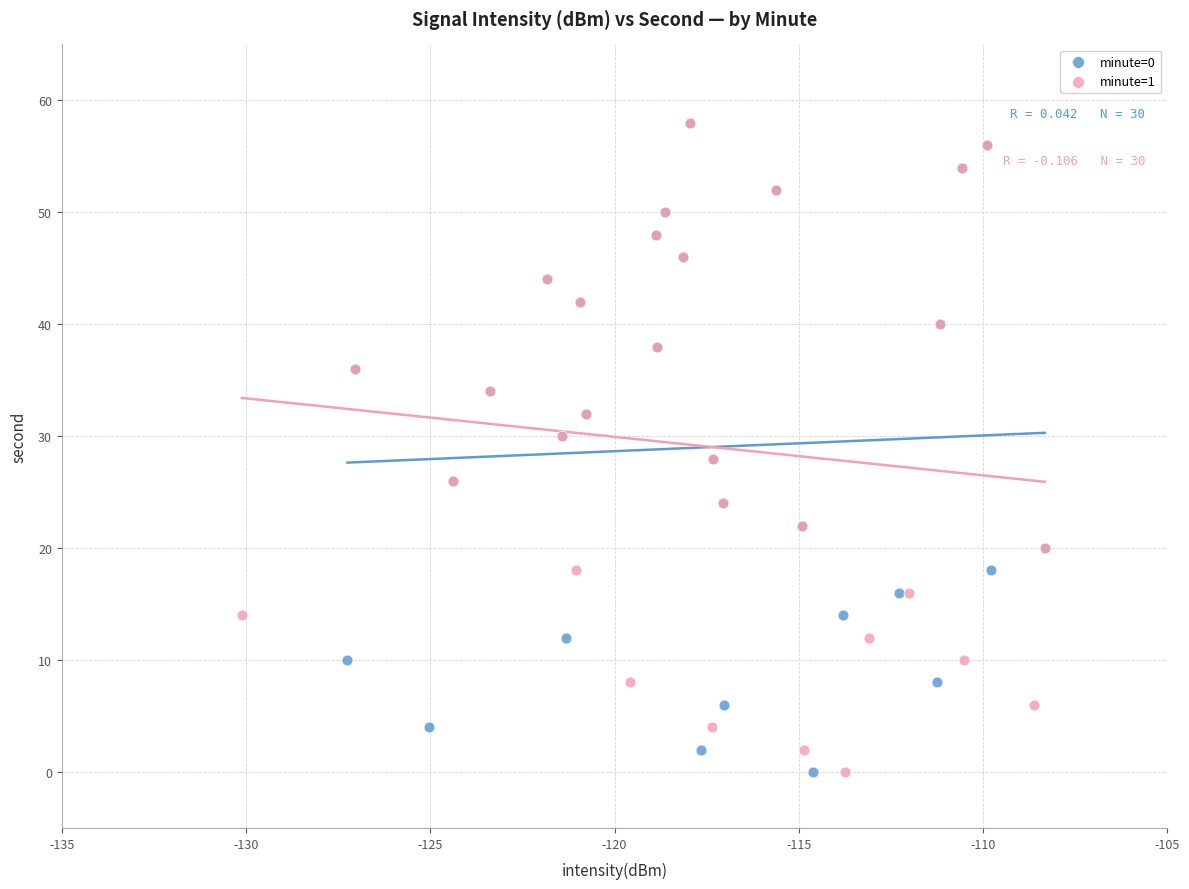

What are all the series names shown in the legend?

minute=0, minute=1